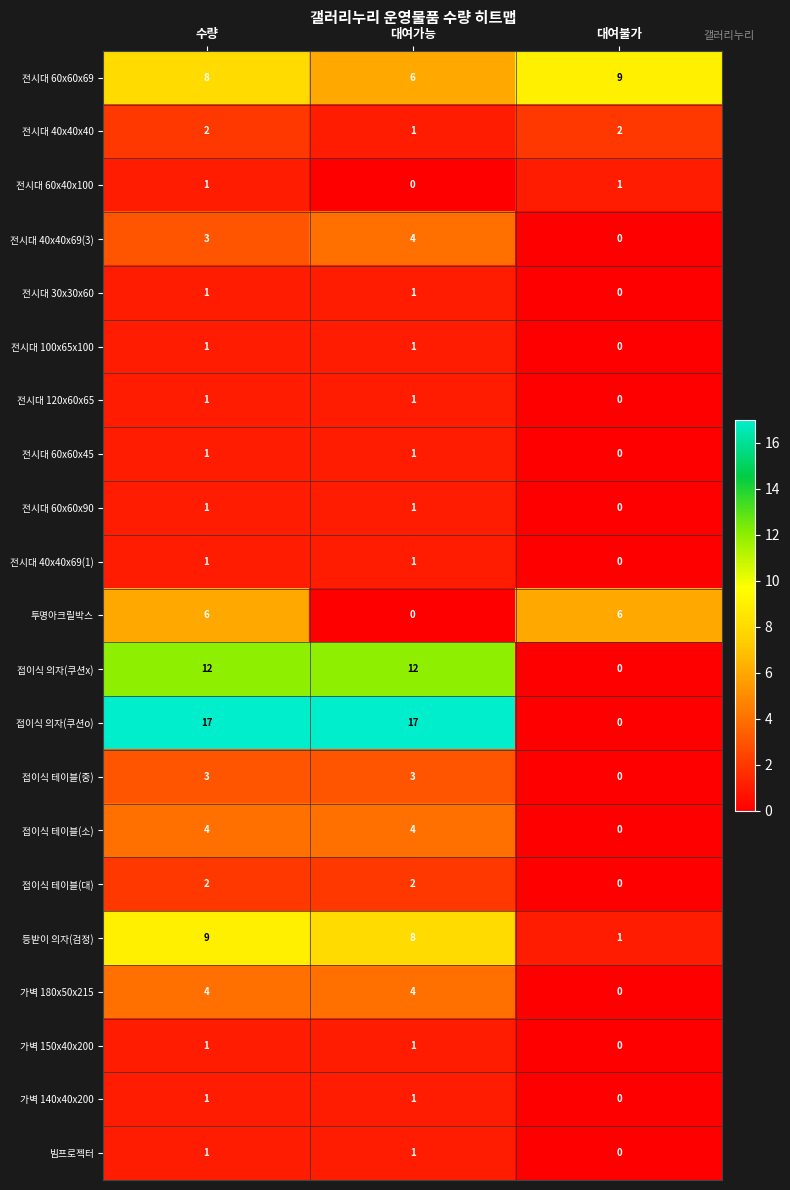

What is the greatest value displayed?

17